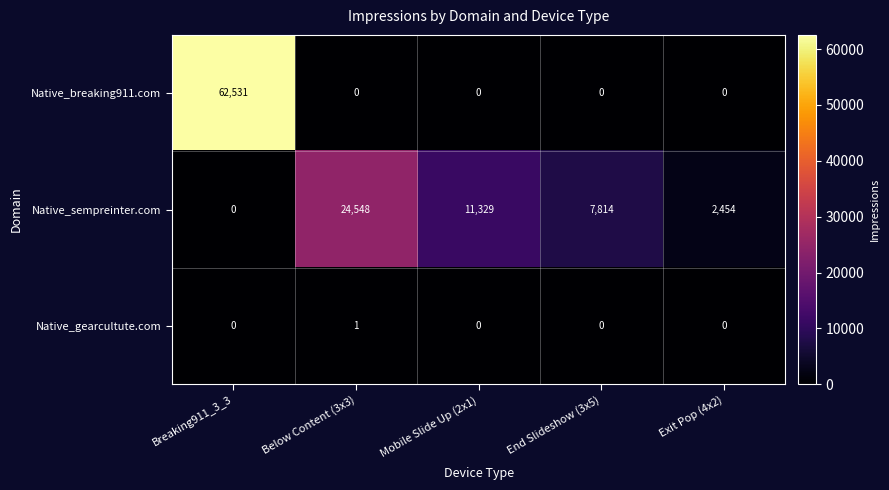

How many data points in Native_breaking911.com are above 0?

1